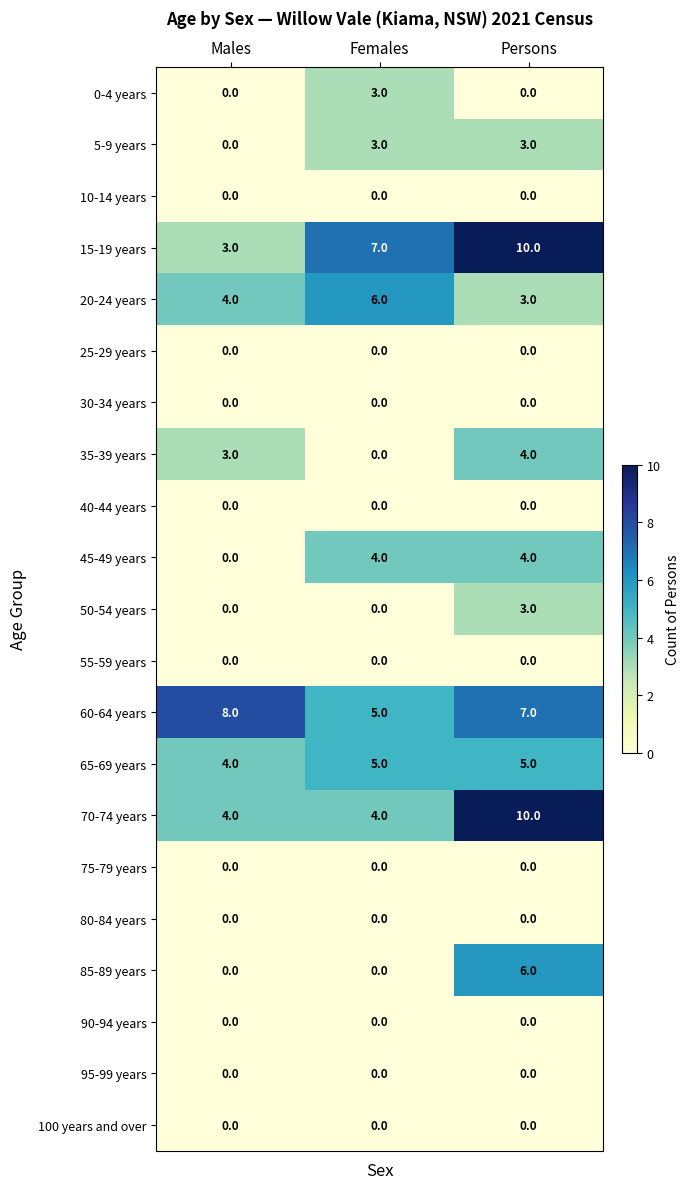

What is the sum of the 5-9 years values at Females and Males?

3